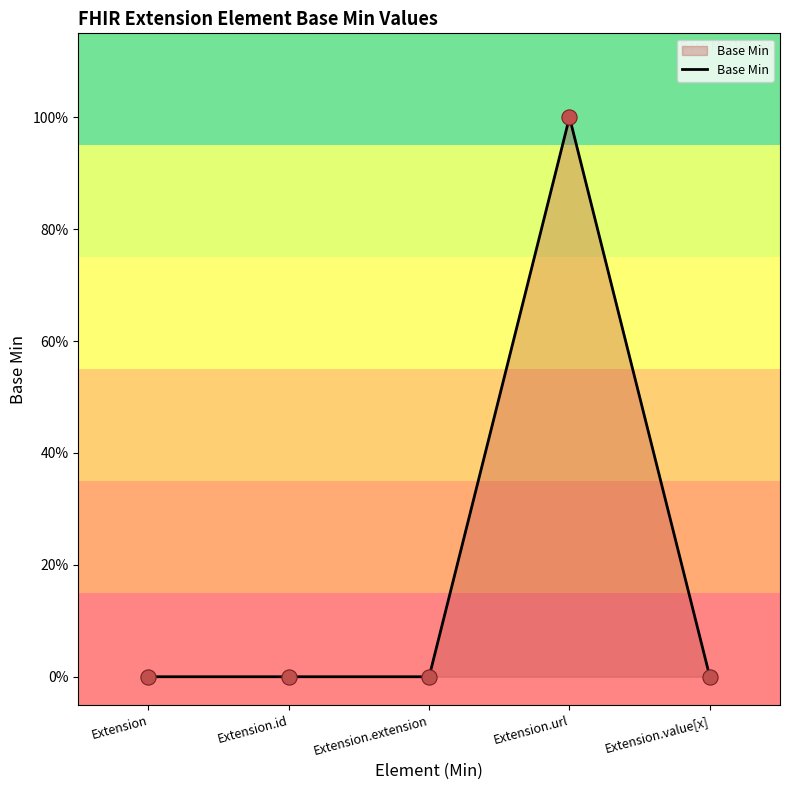

What is the change in value from Extension.url to Extension.value[x]?

-1